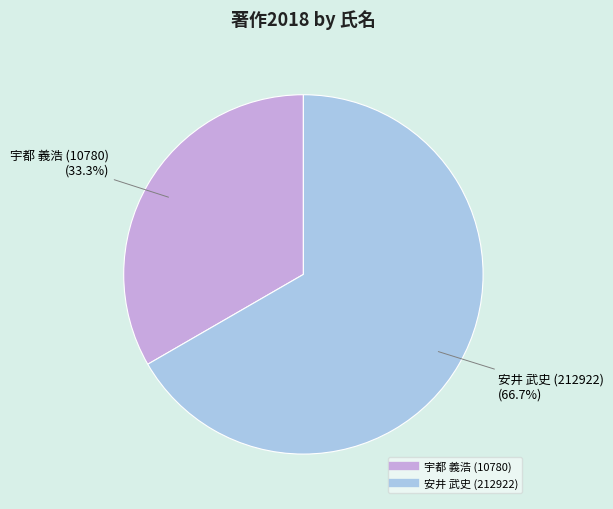

Does any single category account for the majority?

Yes